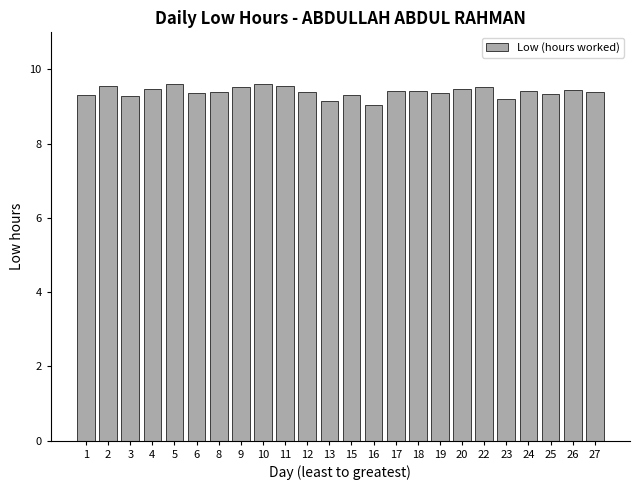

What is the minimum value shown in the chart?

9.1